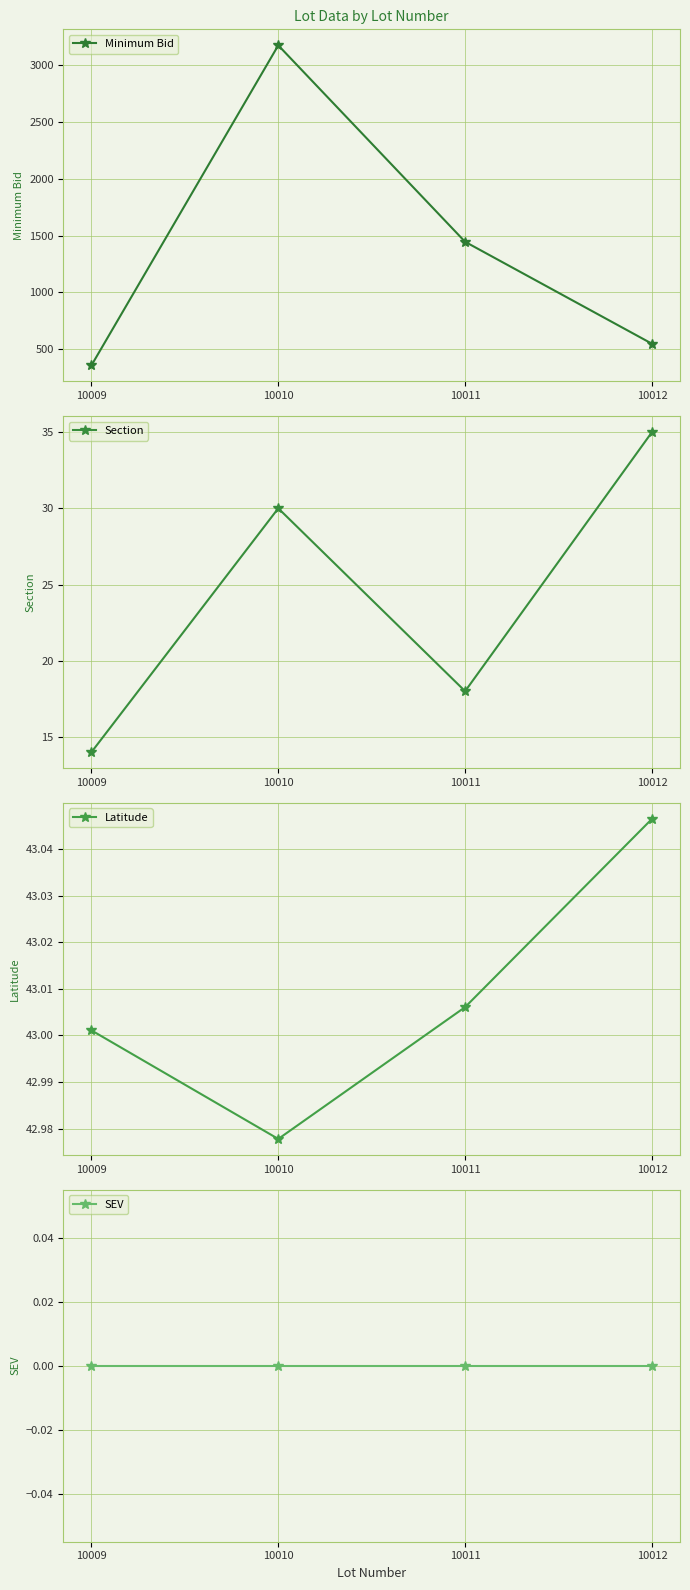

At 10011, list the series in order from smallest to largest.

SEV, Section, Latitude, Minimum Bid